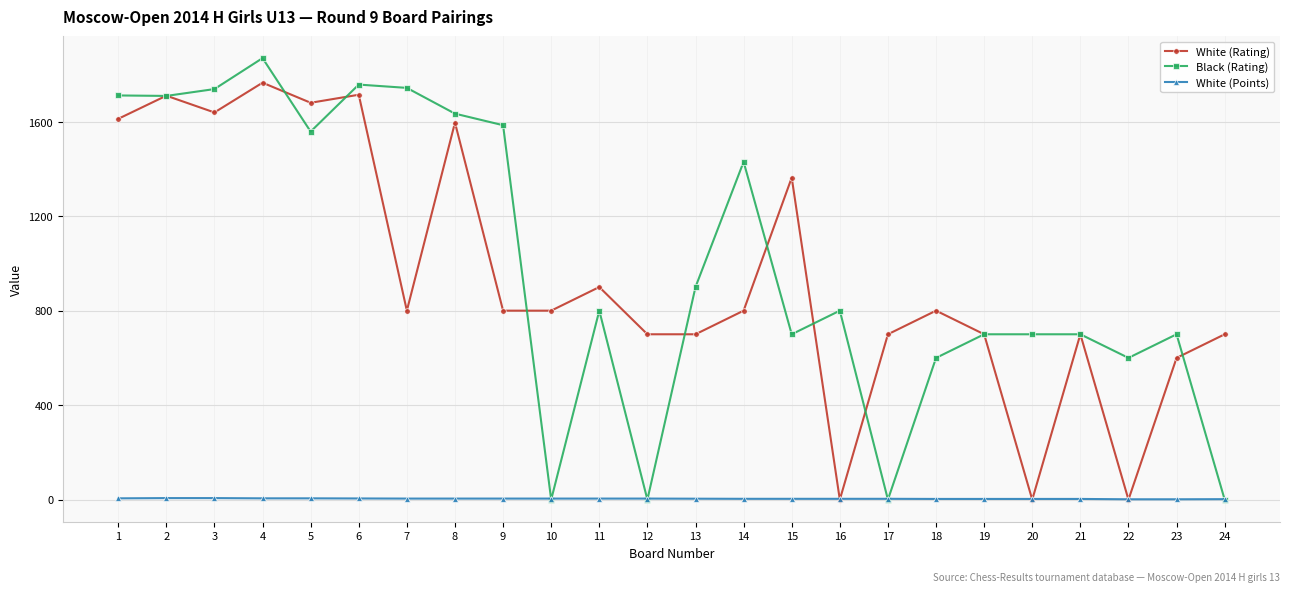

Which series has the widest spread of values?

Black (Rating)